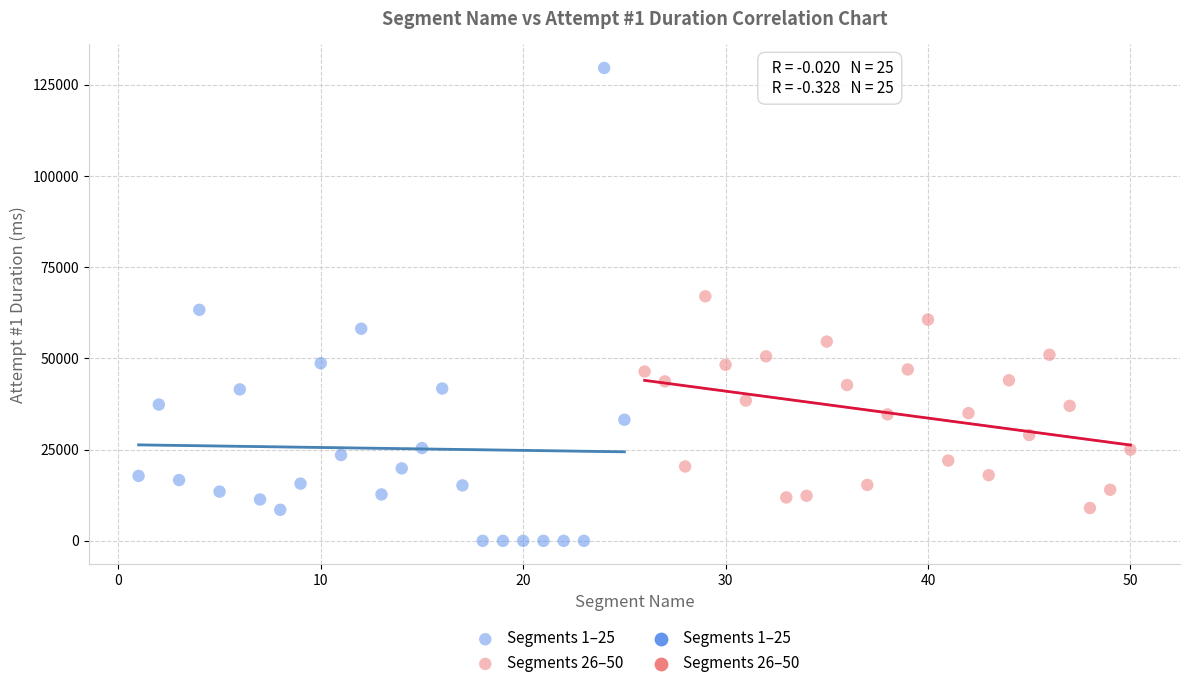

Which series reaches the minimum Y coordinate?

Segments 1–25